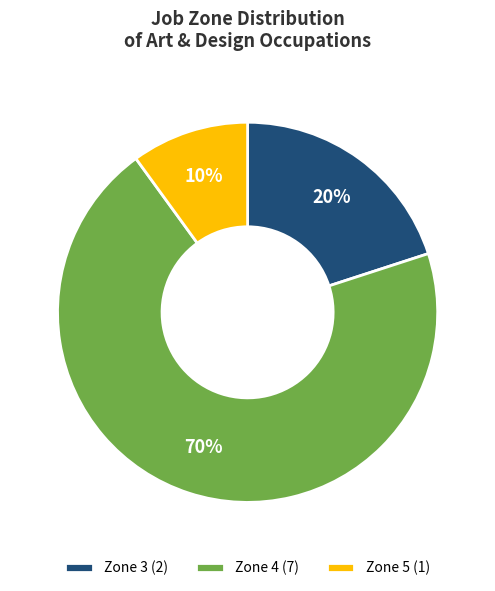

To the nearest percent, what portion does Zone 4 (7) represent?

70%